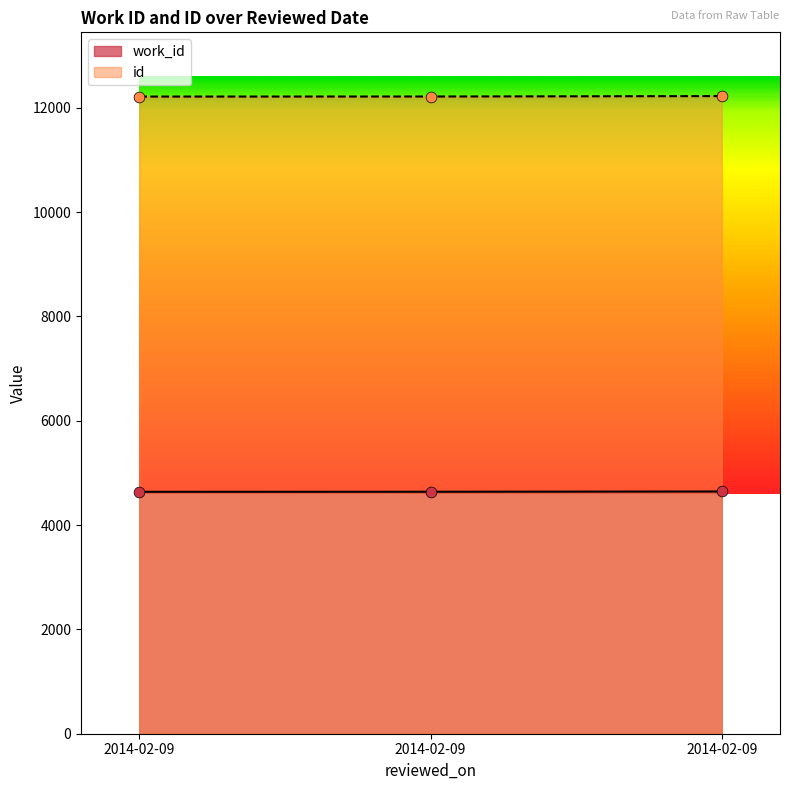

At which category is the sum across all series the highest?

2014-02-09